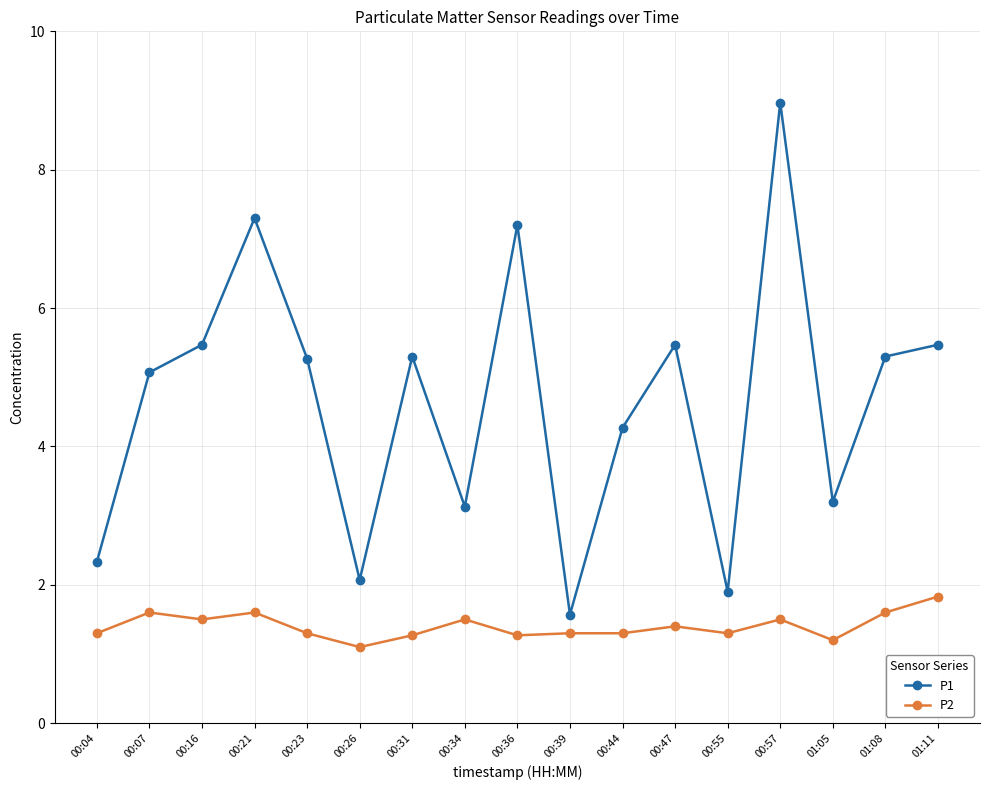

Is it true that P1 equals 5.3 at 00:34?

False